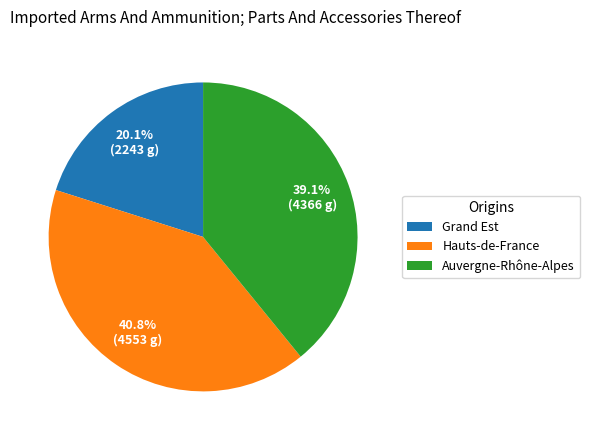

How many segments does this pie chart have?

3